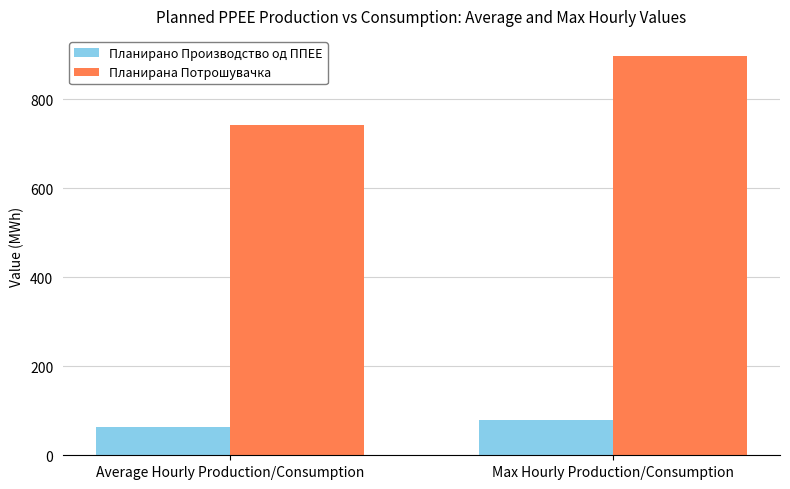

At which label does Планирано Производство од ППЕЕ reach its minimum?

Average Hourly Production/Consumption